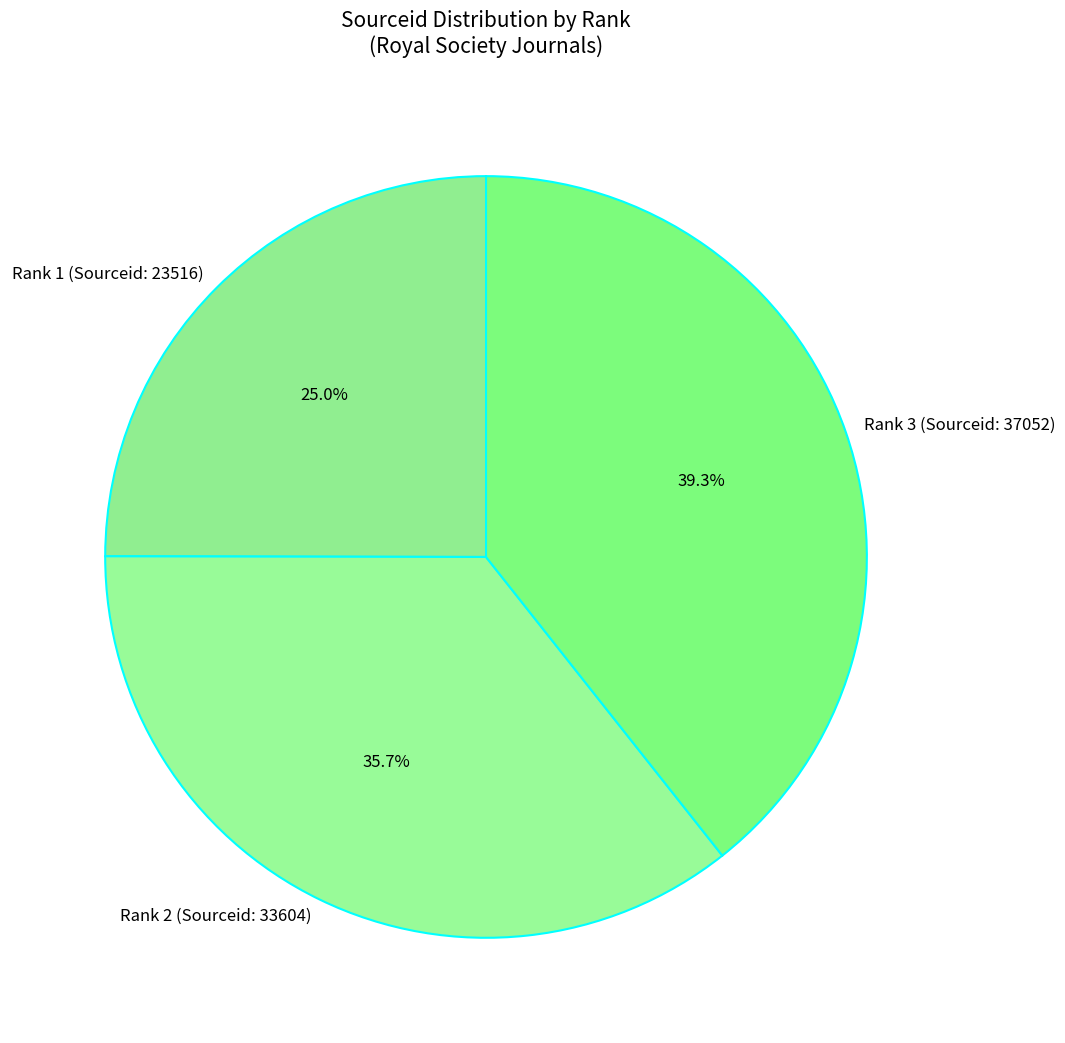

Is it true that Rank 1 (Sourceid: 23516) is 39% of the pie?

False